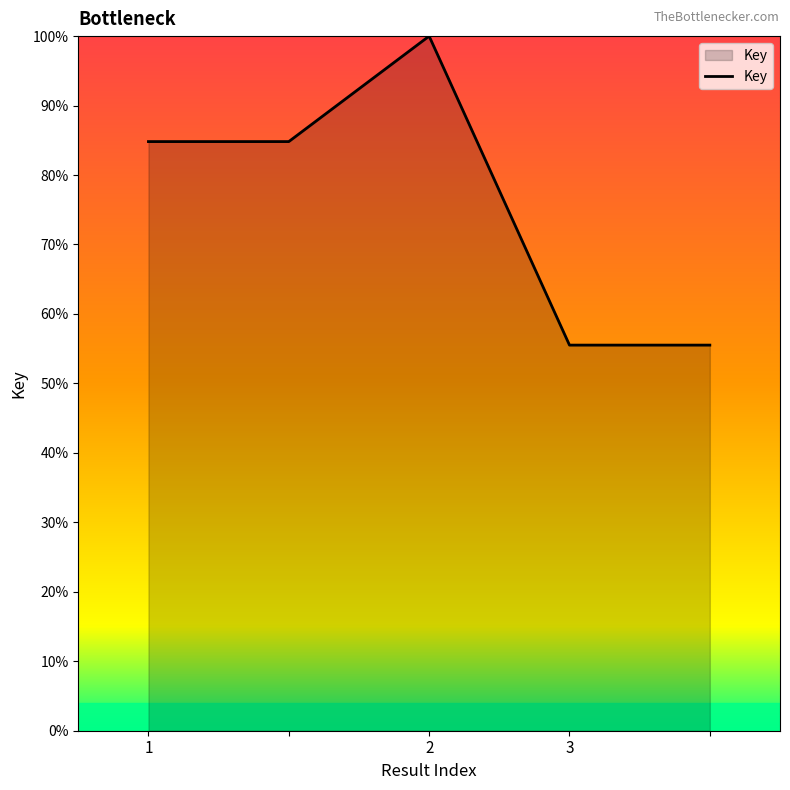

Reading left to right, extract all data points from this chart.

78094575.9	78094575.9	92076518.6	51116301.5	51116301.5